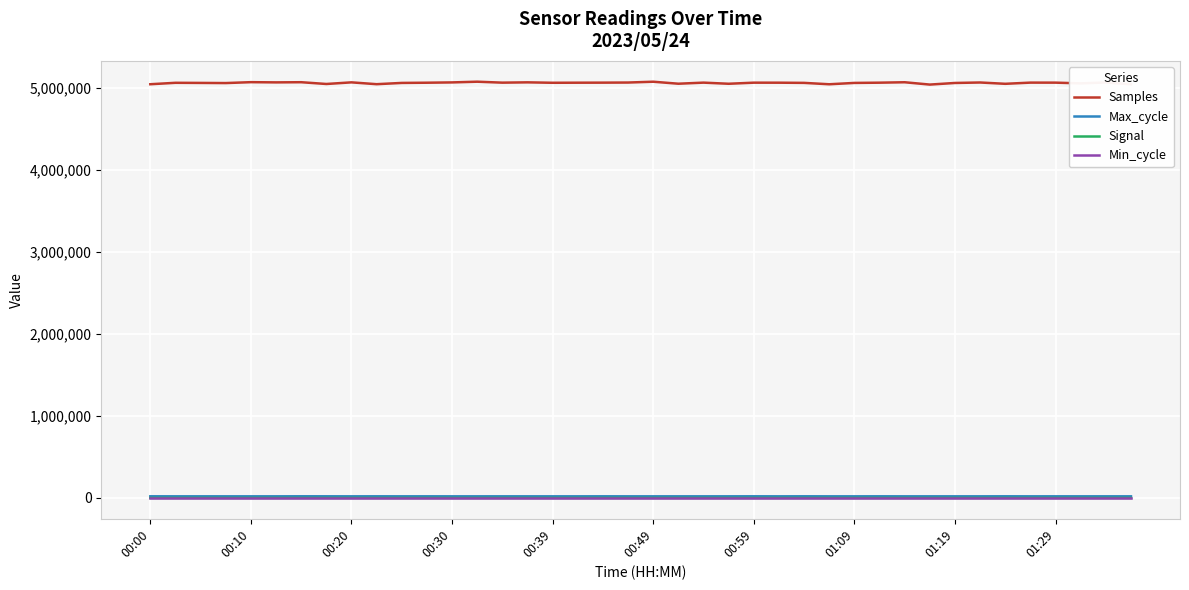

Which series has the largest total across all categories?

Samples